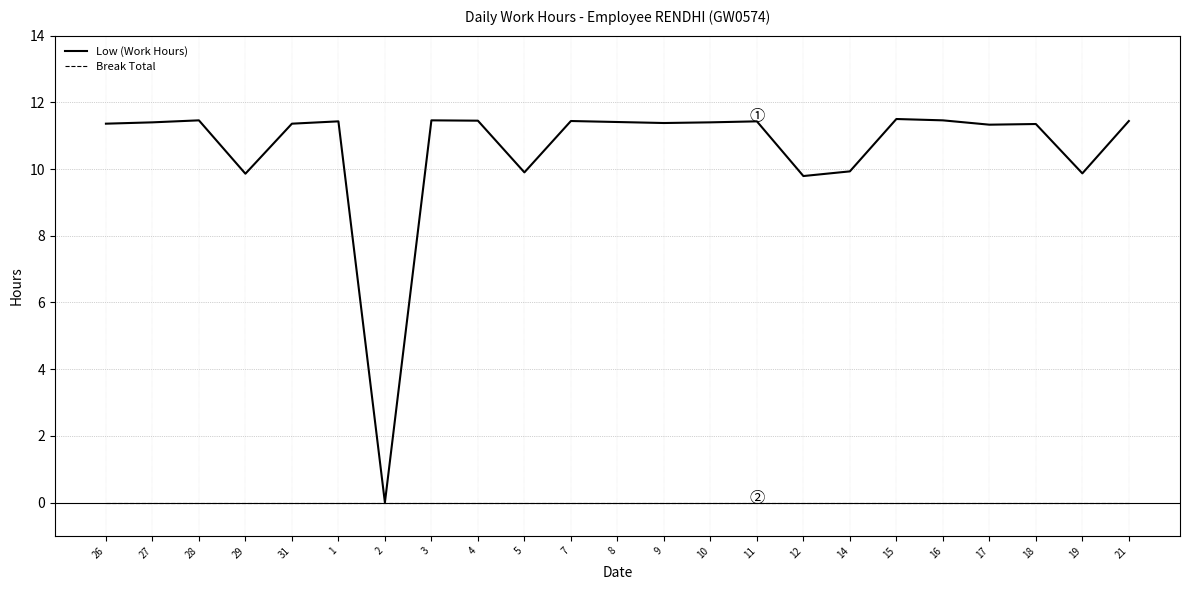

Between 31 and 12, which series saw the biggest shift?

Low (Work Hours)